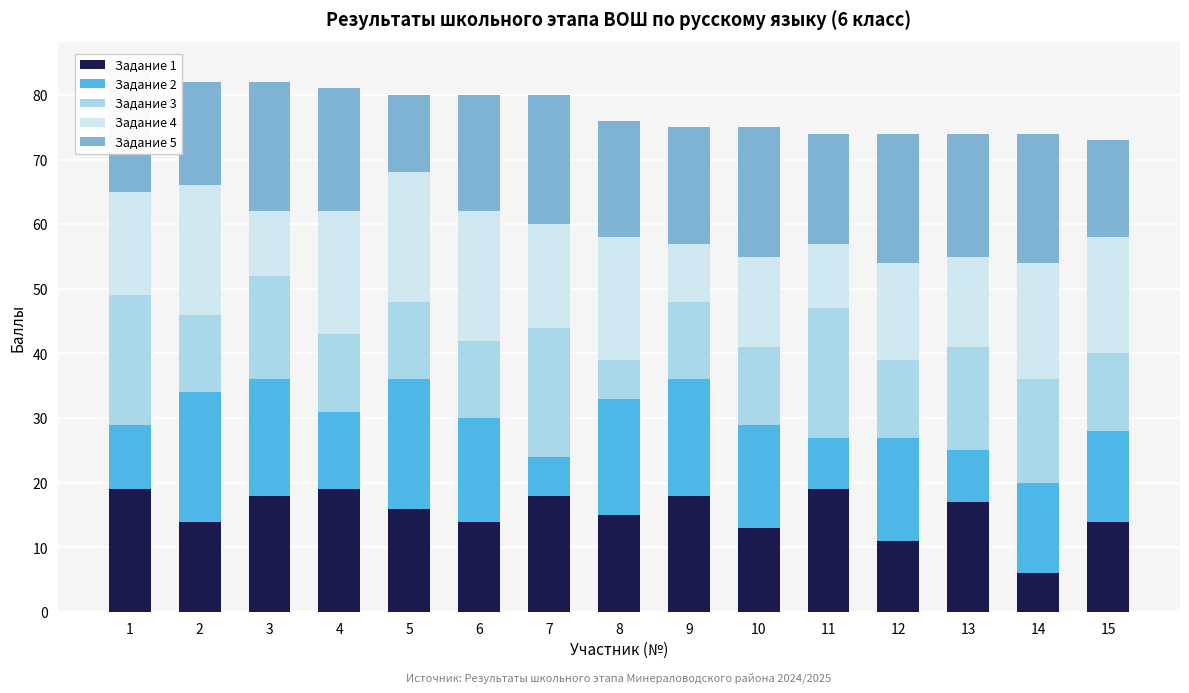

How many data points does each series have?

15